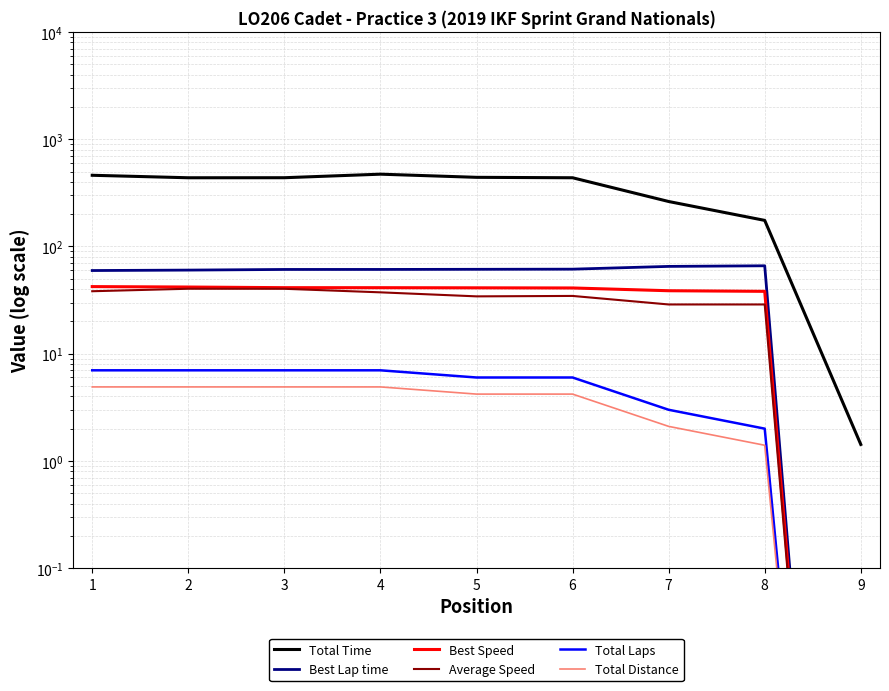

Which series has the largest total across all categories?

Total Time